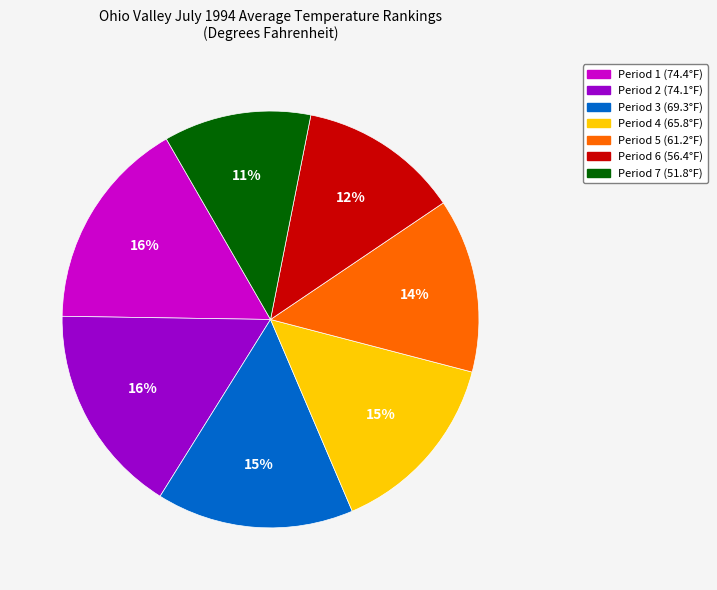

True or false: Period 1 accounts for 27% of the total.

False